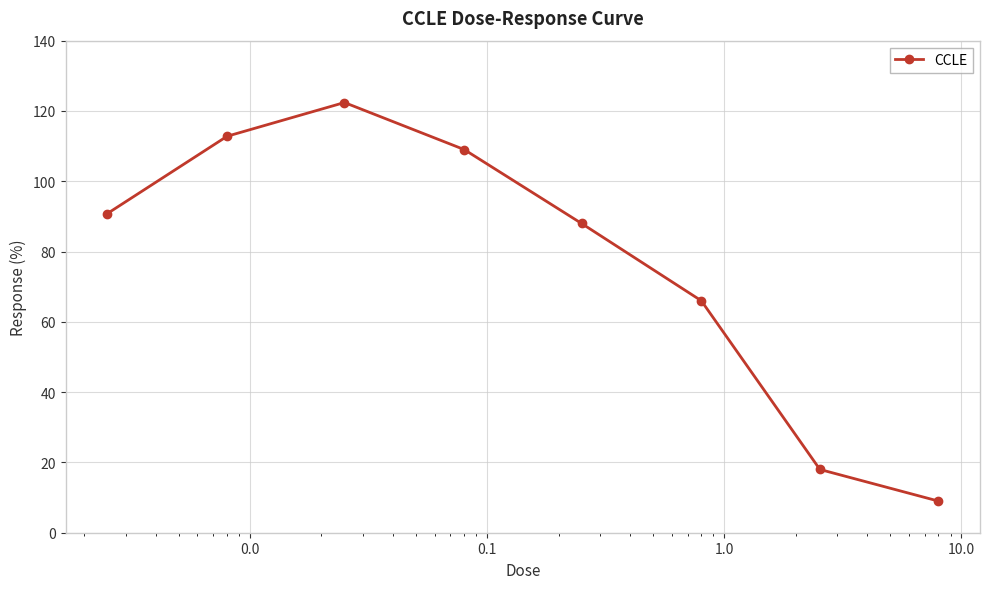

What is the greatest value displayed?

122.4